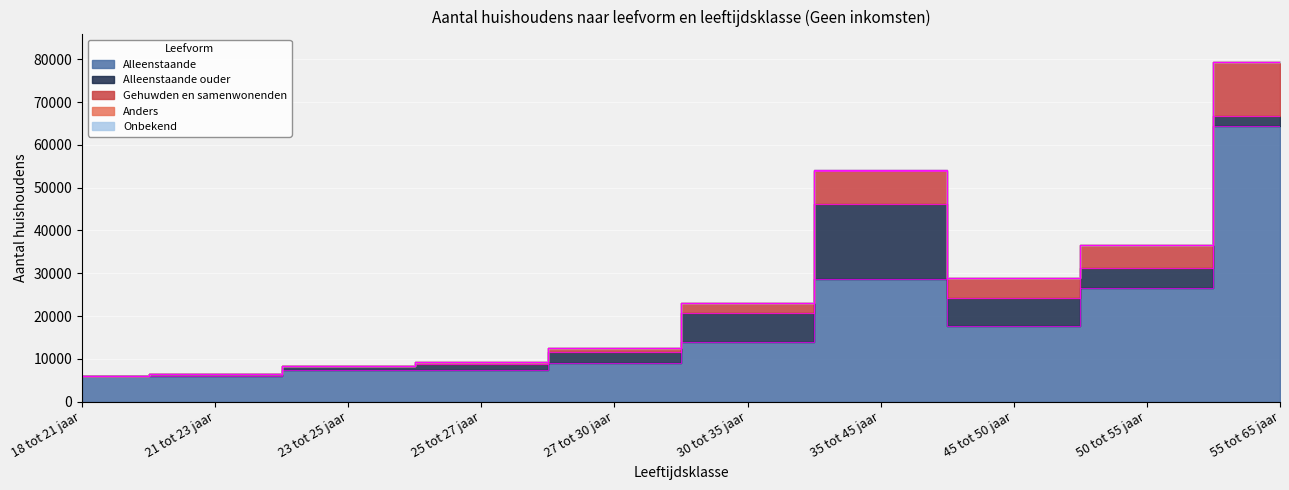

True or false: Alleenstaande and Gehuwden en samenwonenden cross at least once.

False